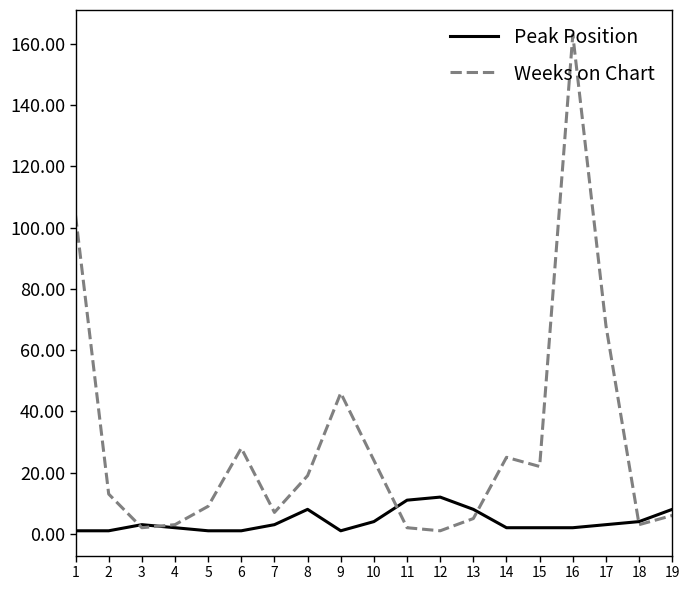

What is the greatest value displayed?

163